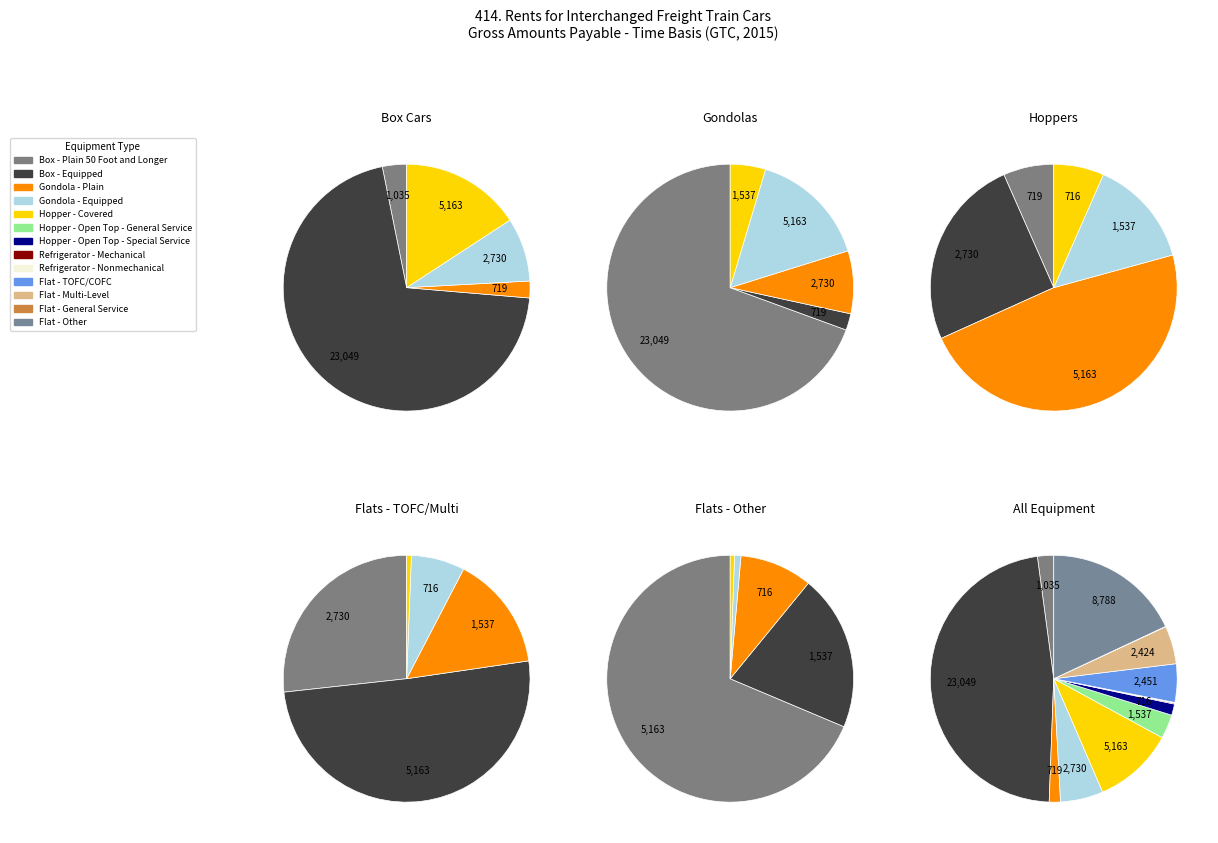

Does any single category account for the majority?

No